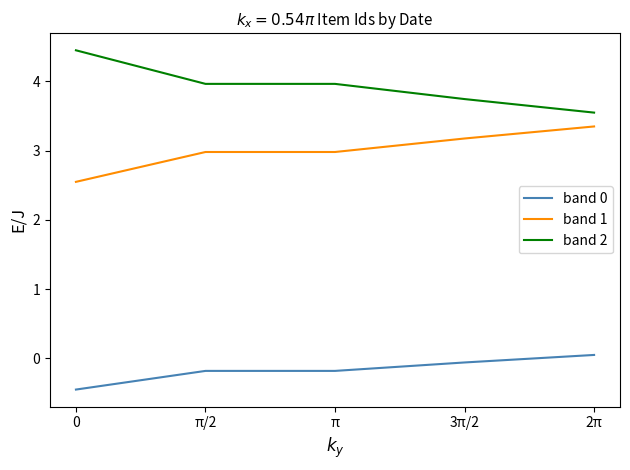

What position from the left is 0?

1